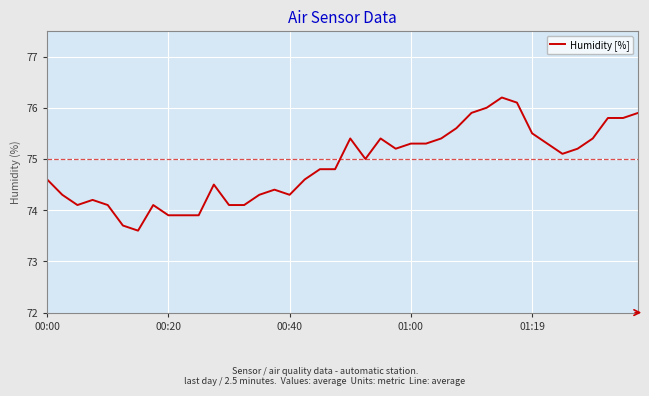

What is the difference between the maximum and minimum values?

2.6